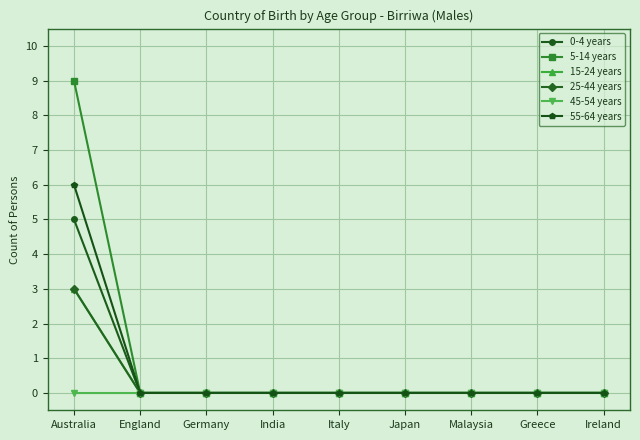

Rank the series at Australia from highest to lowest value.

5-14 years, 55-64 years, 0-4 years, 15-24 years, 25-44 years, 45-54 years